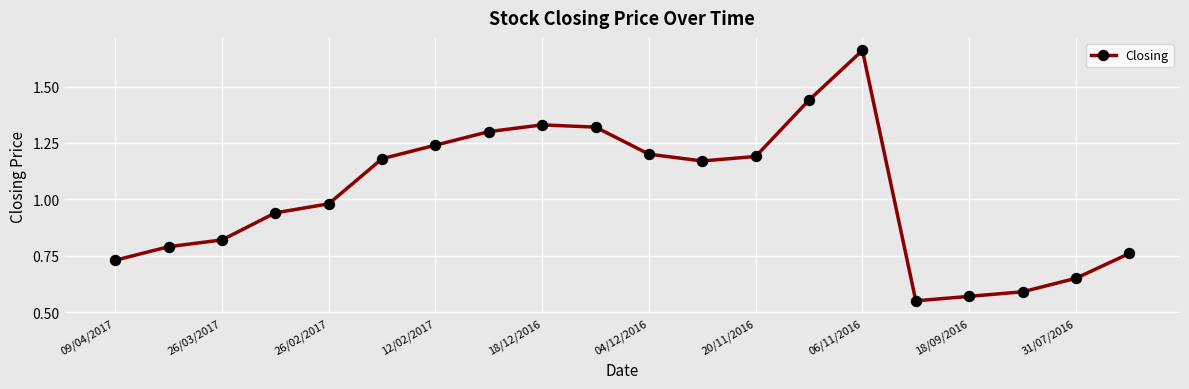

True or false: the data has more than 1 interior local peaks.

True